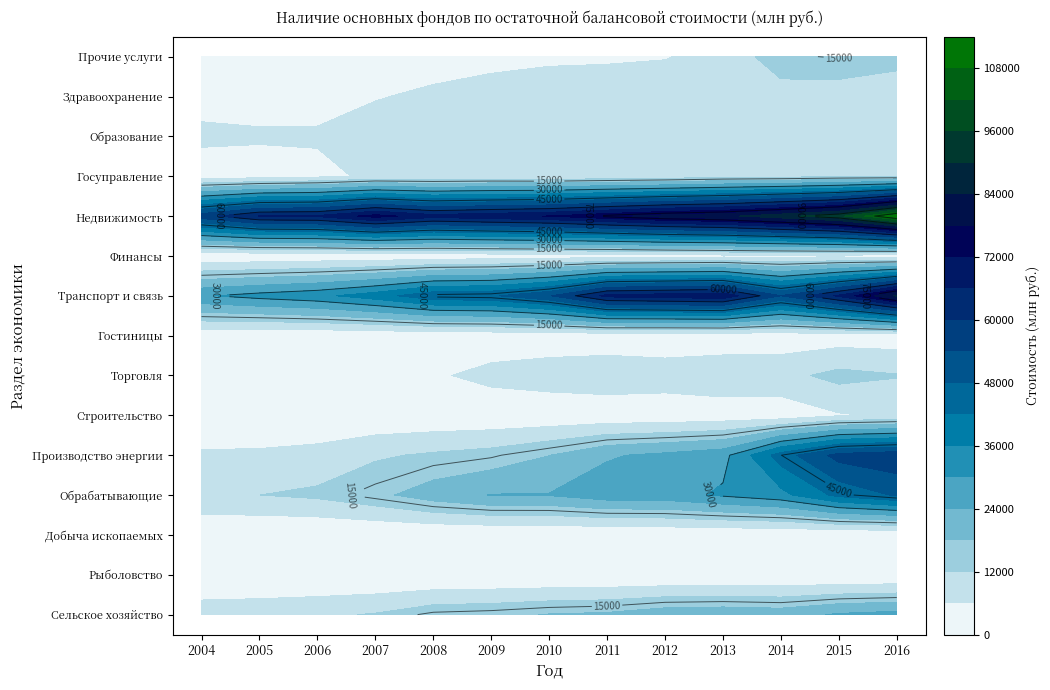

What is the maximum value shown in the chart?

111639